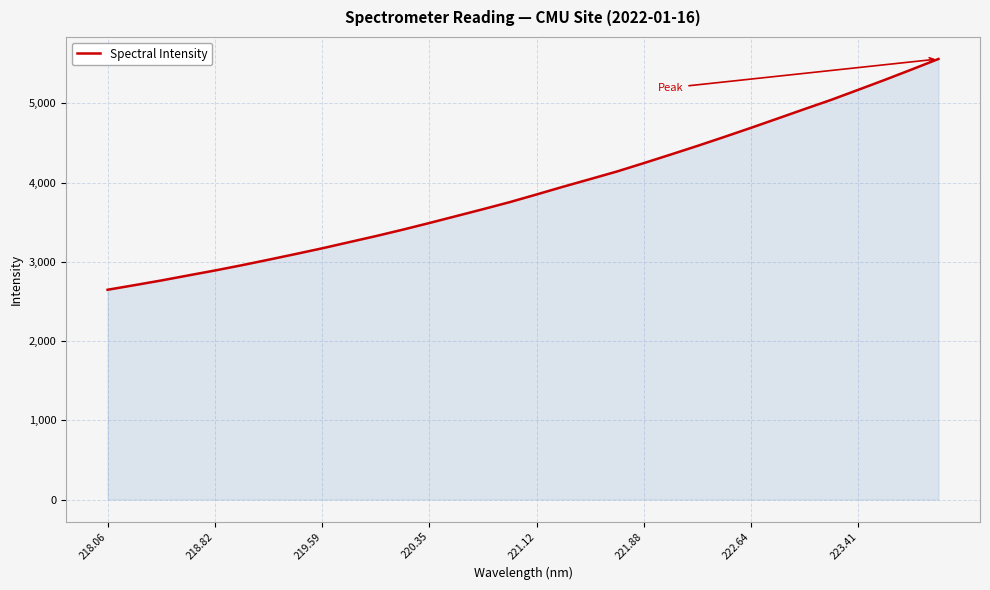

What is the difference between the maximum and minimum values?

2911.7